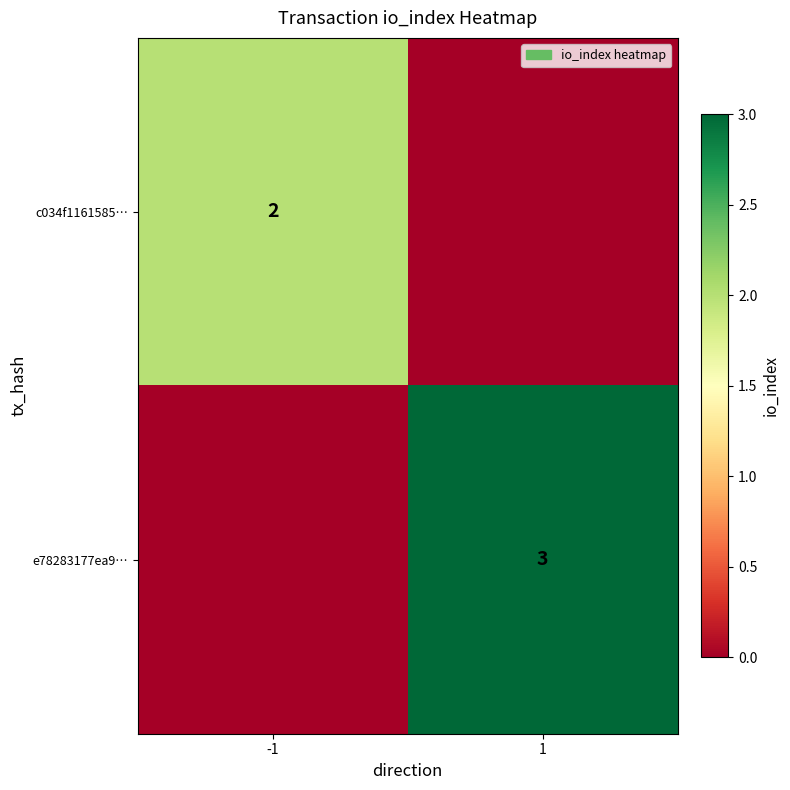

Is it true that e78283177ea9… equals 1 at 1?

False